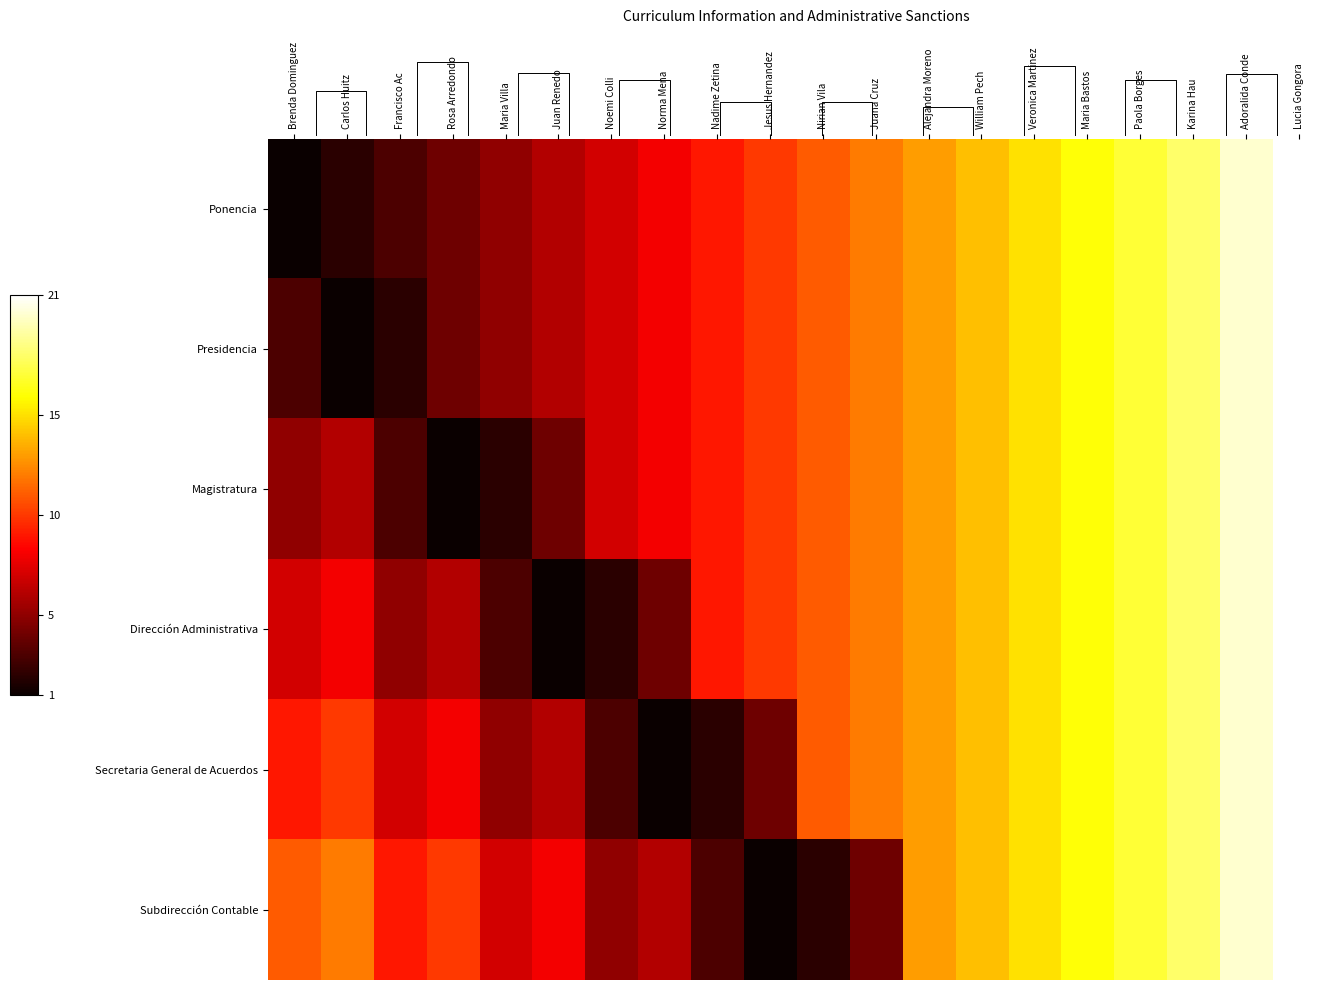

True or false: Dirección Administrativa has a value of 4 at Jesus Hernandez.

False